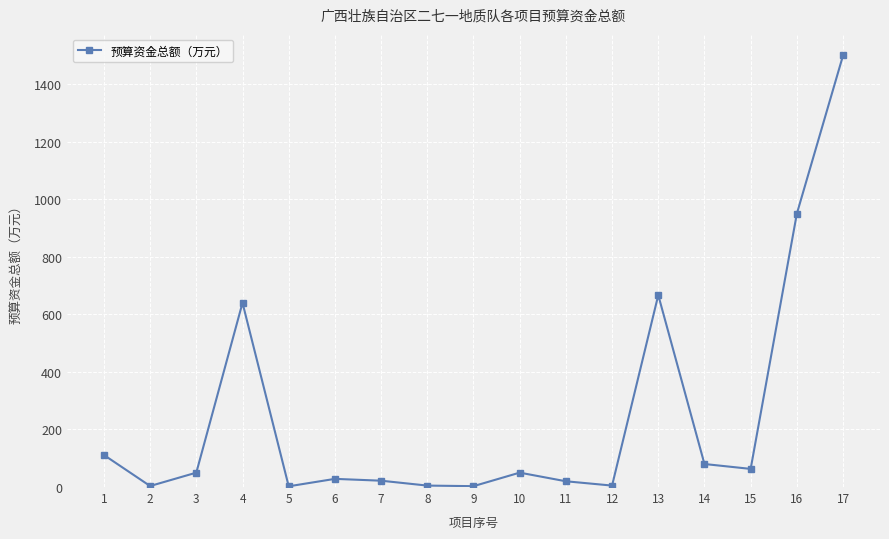

Is this an area chart (filled region under the line)?

No